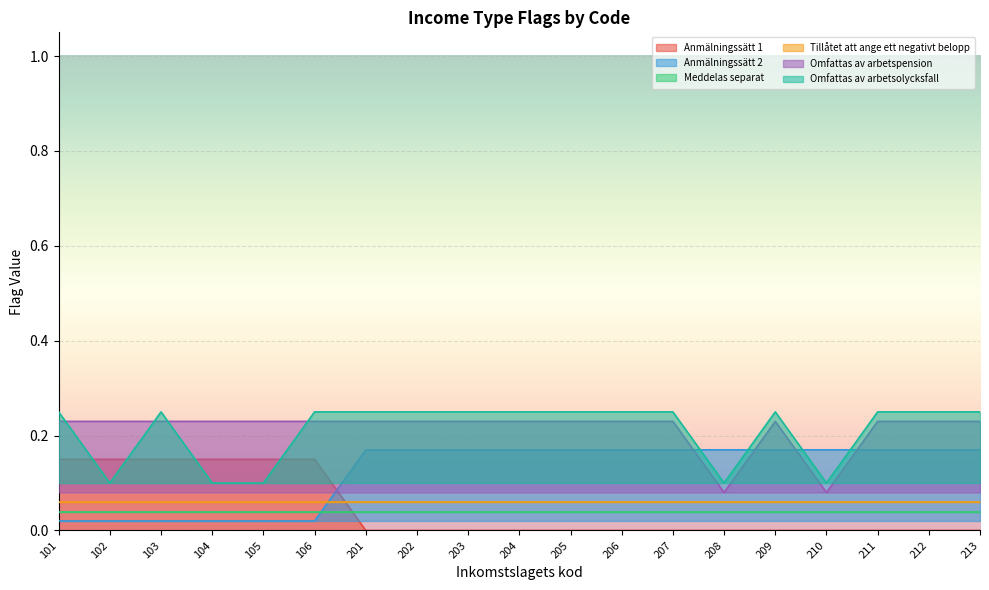

True or false: Omfattas av arbetspension and Anmälningssätt 1 cross at least once.

False